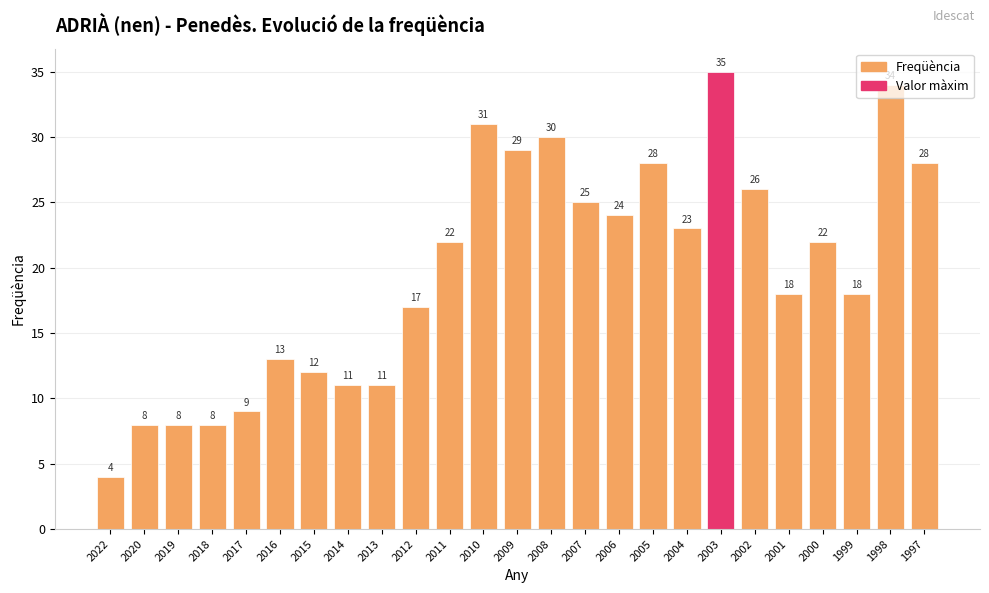

What is the value of the 20th bar from the left?

26